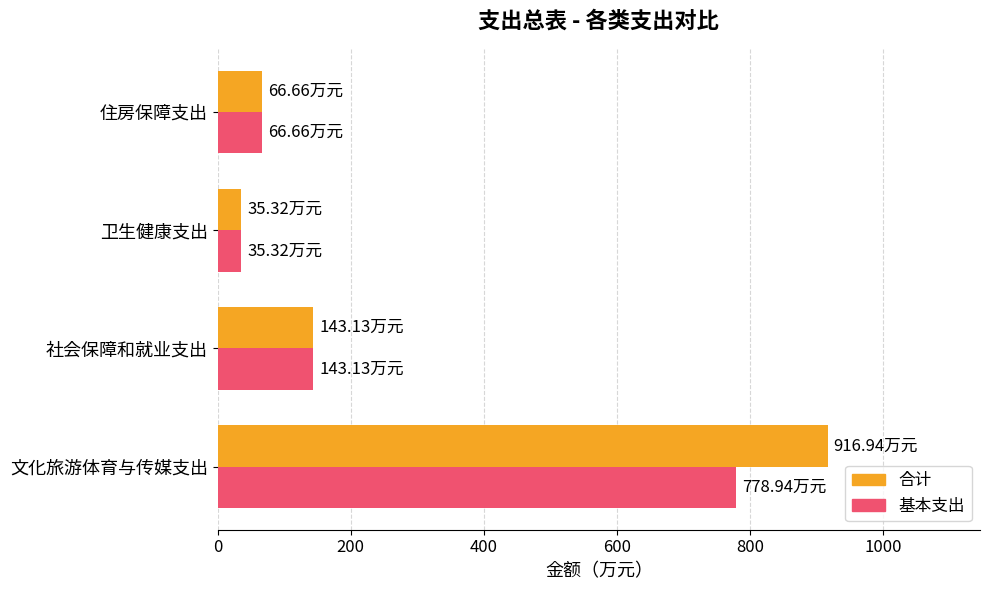

Between 文化旅游体育与传媒支出 and 社会保障和就业支出, which series saw the biggest shift?

合计